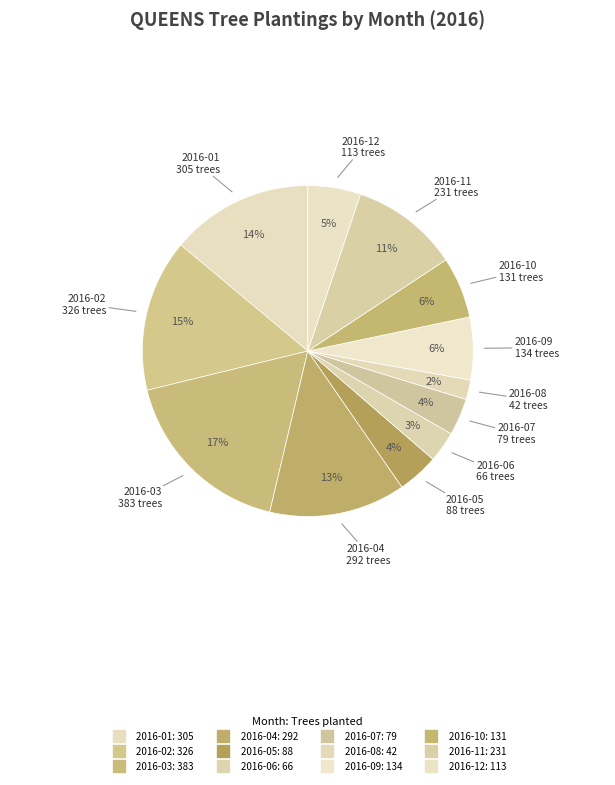

Do 2016-02 and 2016-01 together represent more than half of the pie?

No